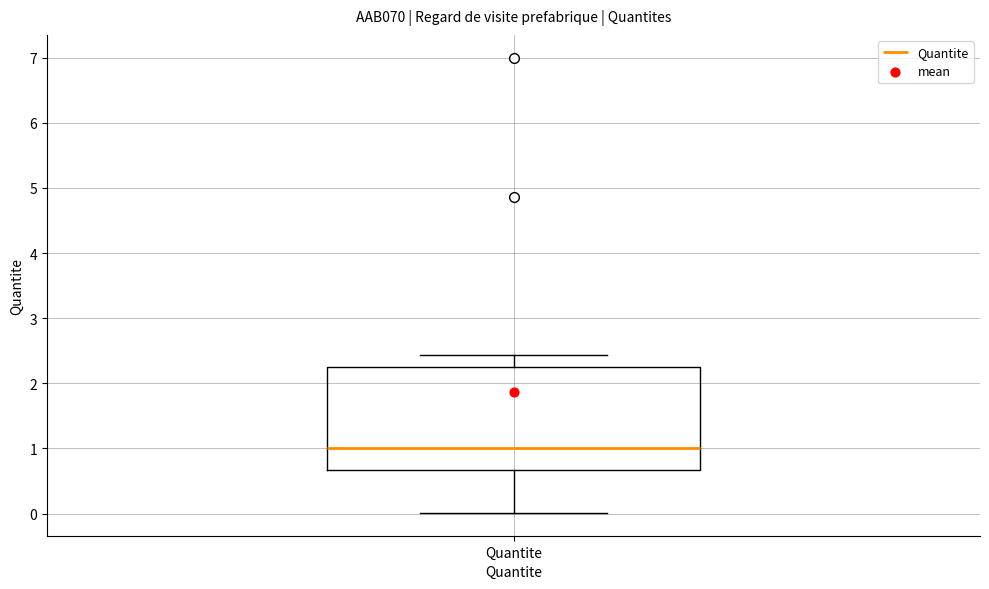

Read this box plot against the y-axis: the position of the median line, the range covered by the box, and the ends of both whiskers. The values are not printed on the chart, so give them approximately, as read against the axis.

median 1.0, box 0.7 to 2.3, whiskers 0.0 to 2.4